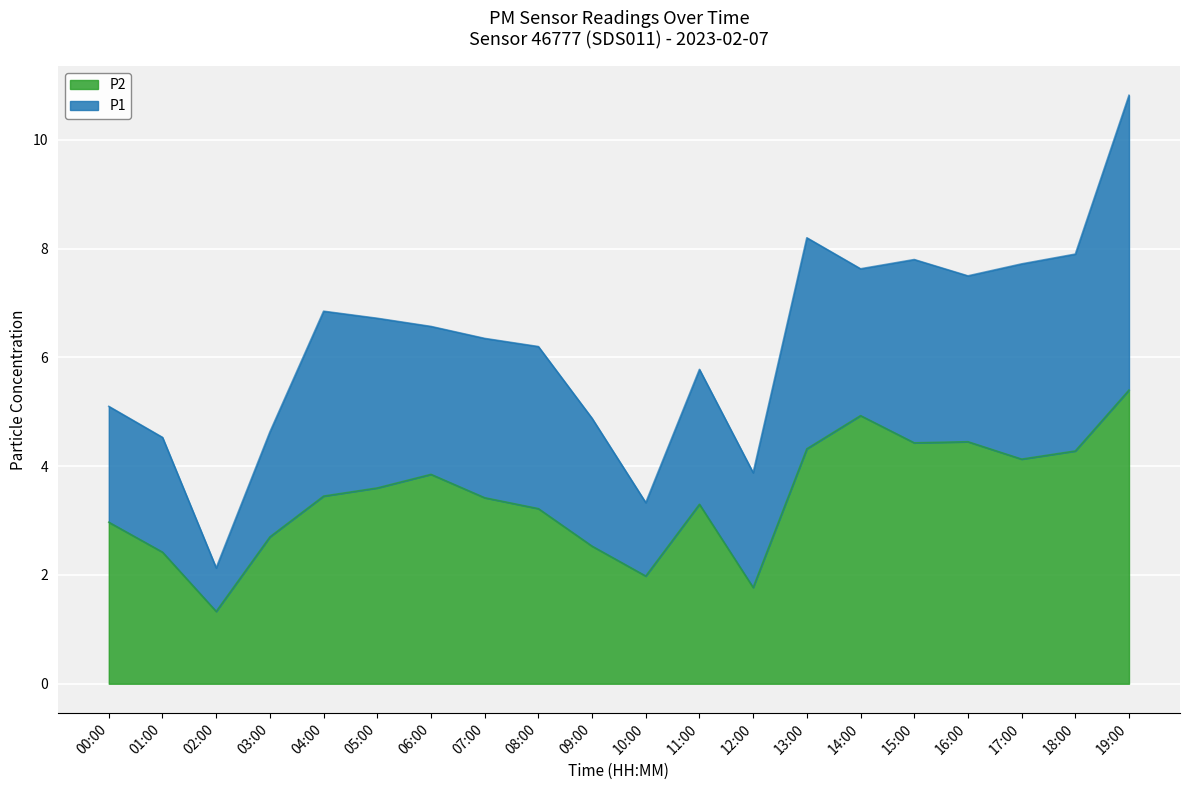

How many interior local valleys does the P2 series have?

5